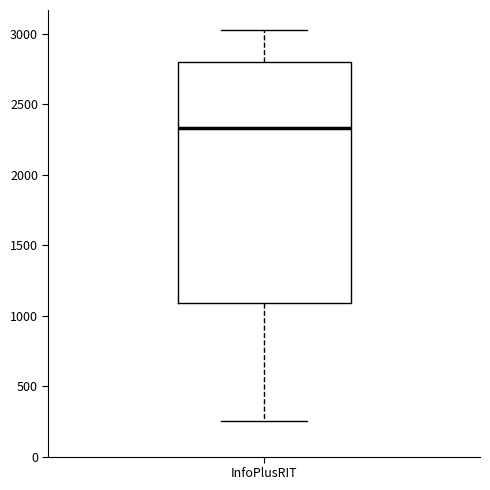

Read this box plot against the y-axis: the position of the median line, the range covered by the box, and the ends of both whiskers. The values are not printed on the chart, so give them approximately, as read against the axis.

median 2350, box 1100 to 2800, whiskers 250 to 3050